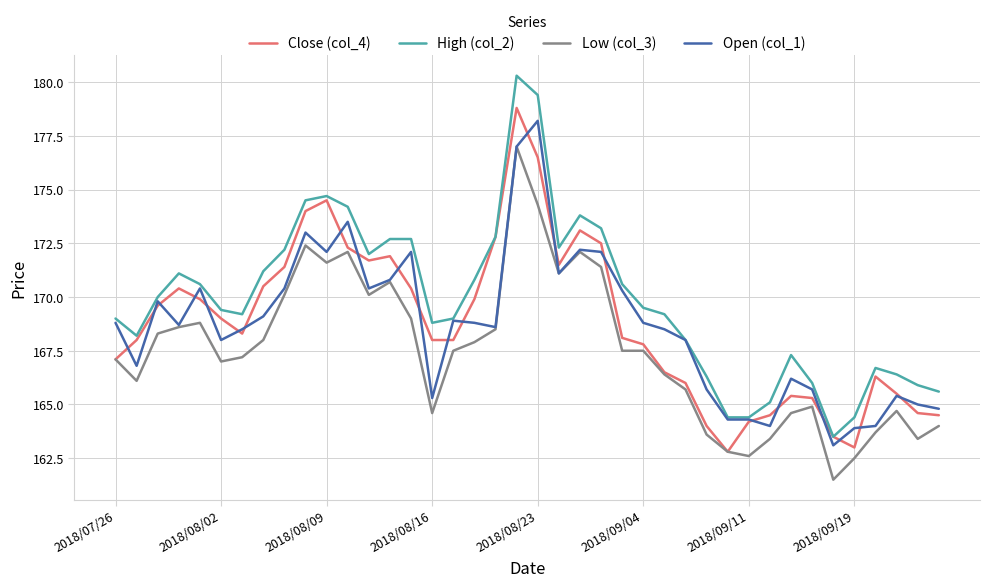

Count the number of categories in the chart.

40